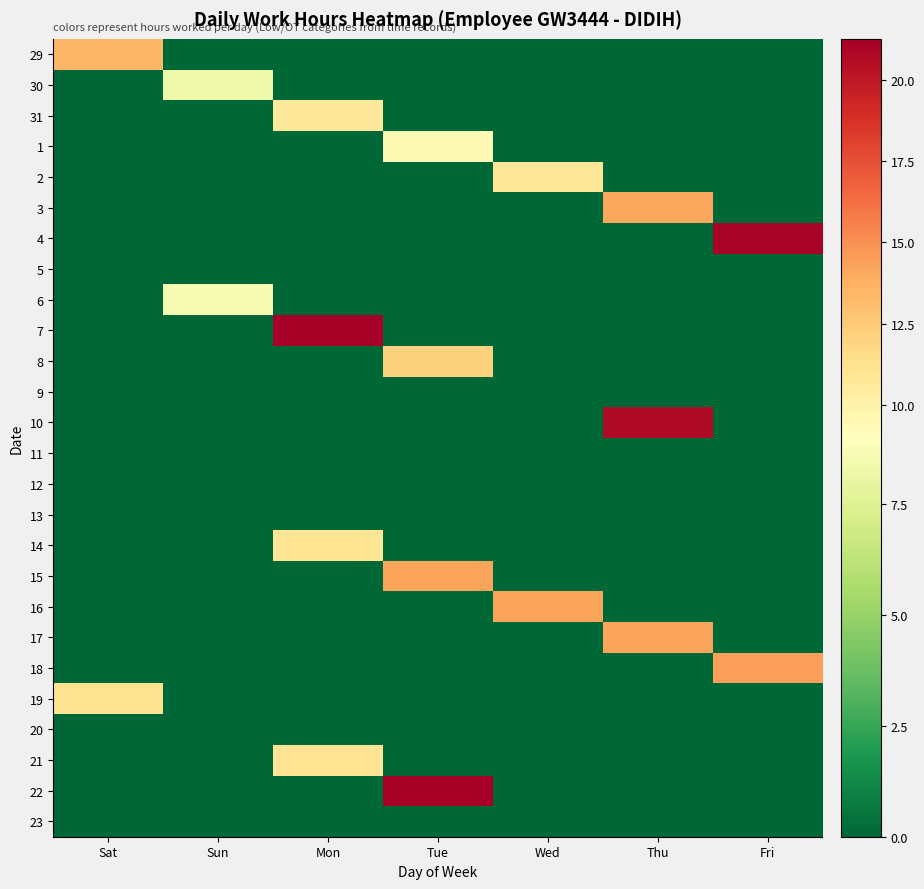

Rank the series at Thu from highest to lowest value.

10, 17, 3, 29, 30, 31, 1, 2, 4, 5, 6, 7, 8, 9, 11, 12, 13, 14, 15, 16, 18, 19, 20, 21, 22, 23